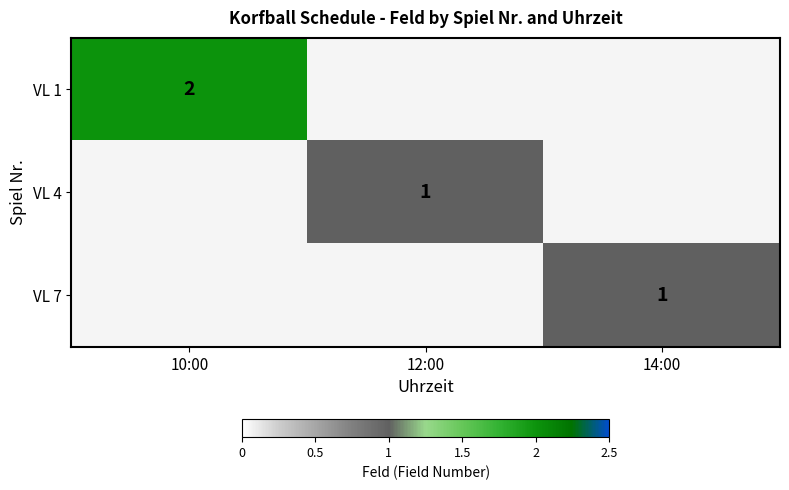

Is it true that VL 1 equals 1 at 10:00?

False